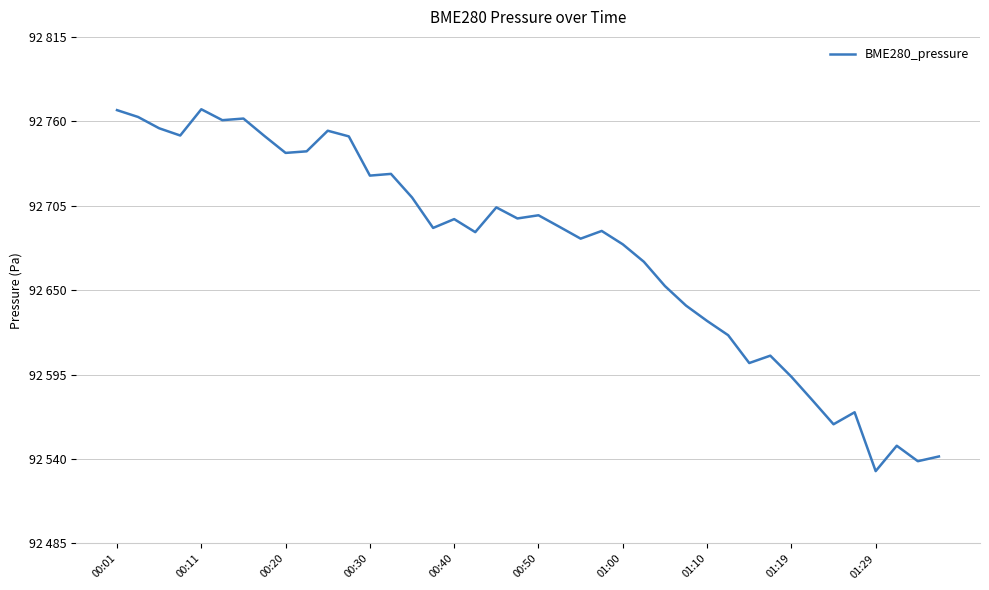

Is this an area chart (filled region under the line)?

No